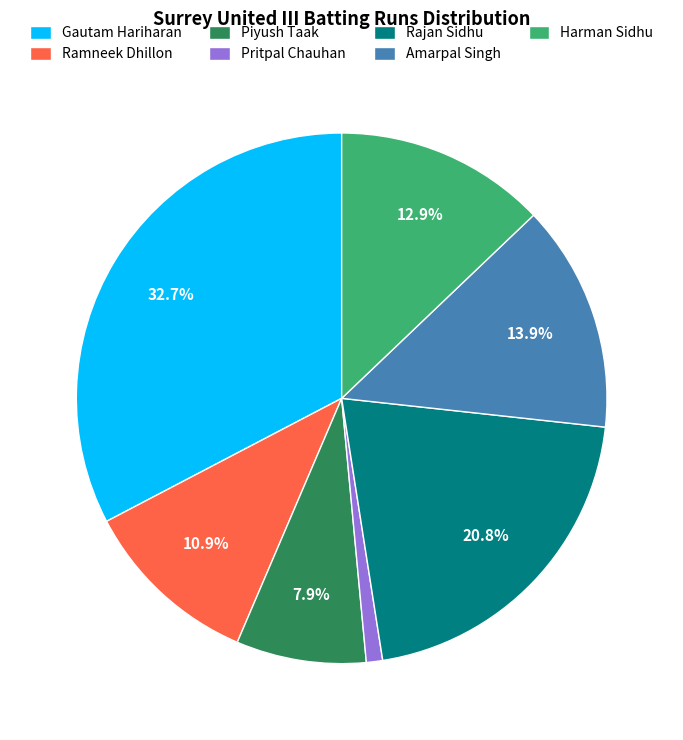

Is it true that Ramneek Dhillon is 11% of the pie?

True